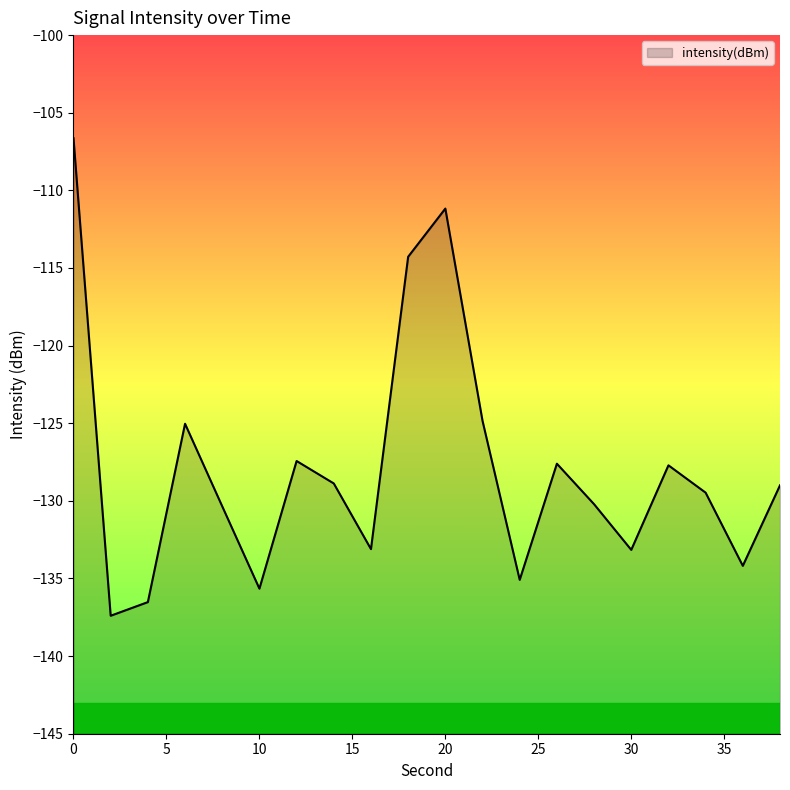

True or false: the data shows -193.5 at 16.

False